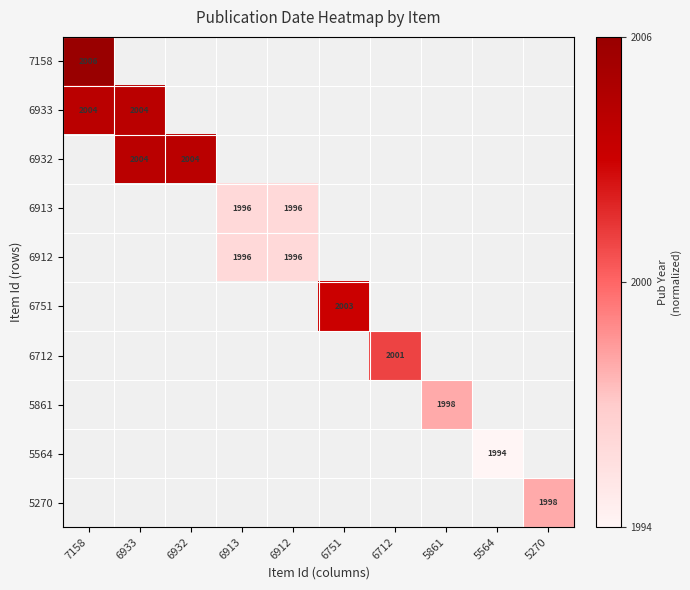

The value of 6712 at 6712 is 2001. True or false?

True